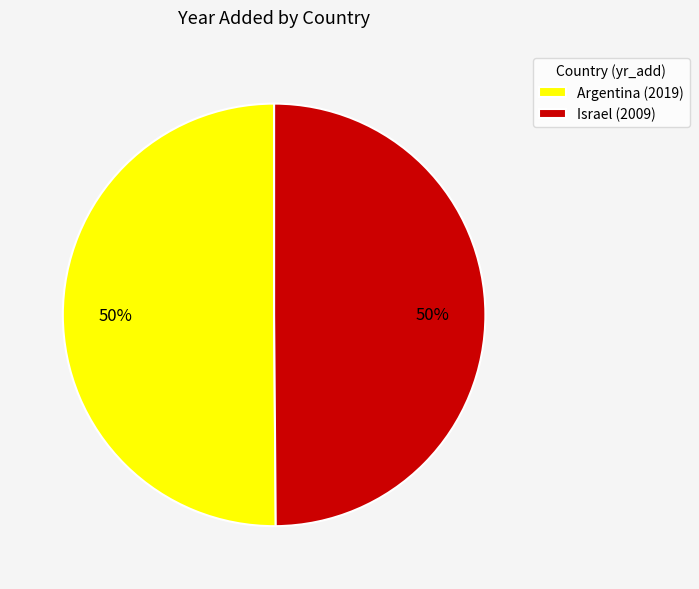

The Israel (2009) slice represents 58% of the pie. True or false?

False